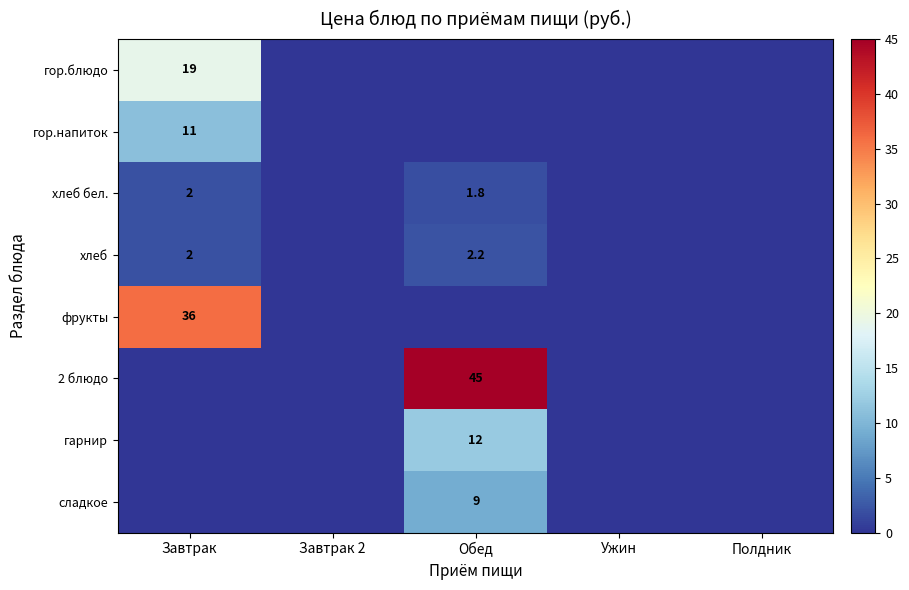

Is the value of 2 блюдо at Обед greater than the value of гор.напиток at Завтрак?

Yes